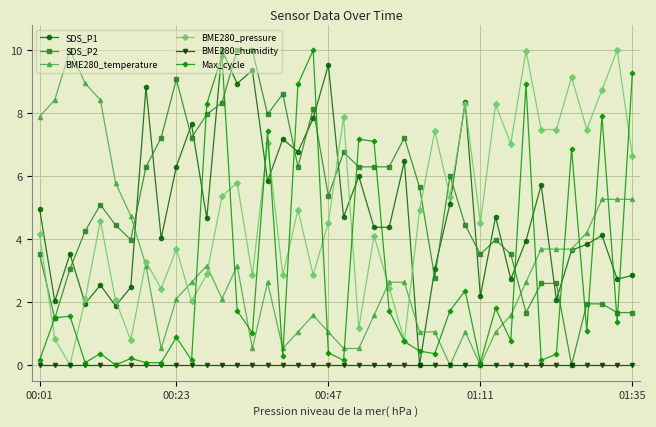

True or false: BME280_temperature has more than 0 interior local peaks.

True